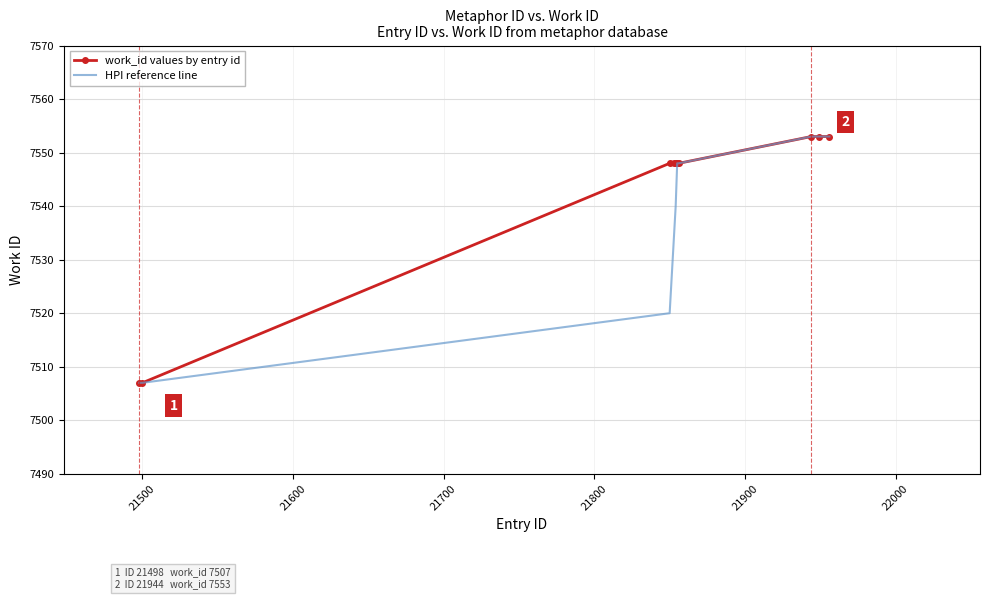

What is the minimum value shown in the chart?

7507